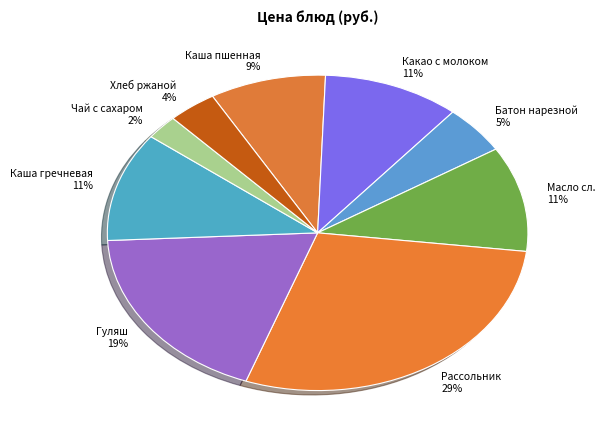

How many segments does this pie chart have?

9